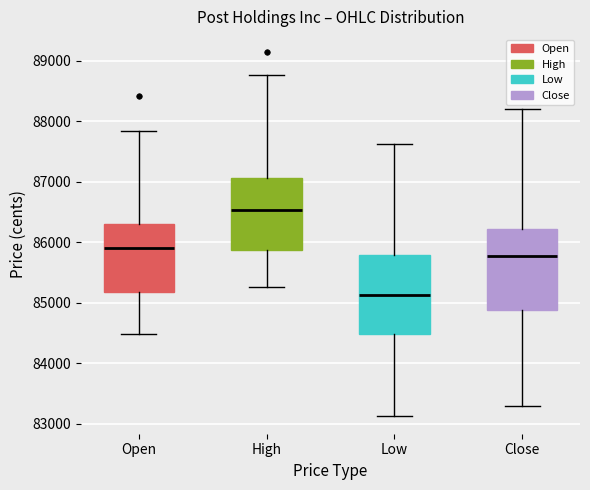

Reading left to right, transcribe this box plot: for each box, give where its median line is, the range the box spans, and where its two whiskers end, as read against the y-axis. The values are not printed on the chart, so give them approximately, as read against the axis.

Open: median 85900, box 85200 to 86300, whiskers 84500 to 87800
High: median 86500, box 85900 to 87100, whiskers 85300 to 88800
Low: median 85100, box 84500 to 85800, whiskers 83100 to 87600
Close: median 85800, box 84900 to 86200, whiskers 83300 to 88200